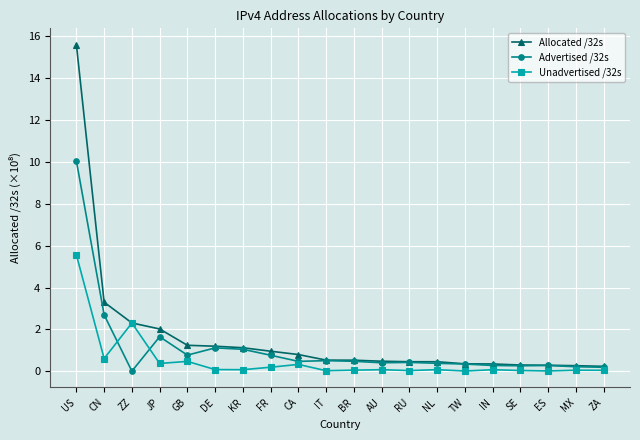

How many intersections are there between Advertised /32s and Unadvertised /32s?

2